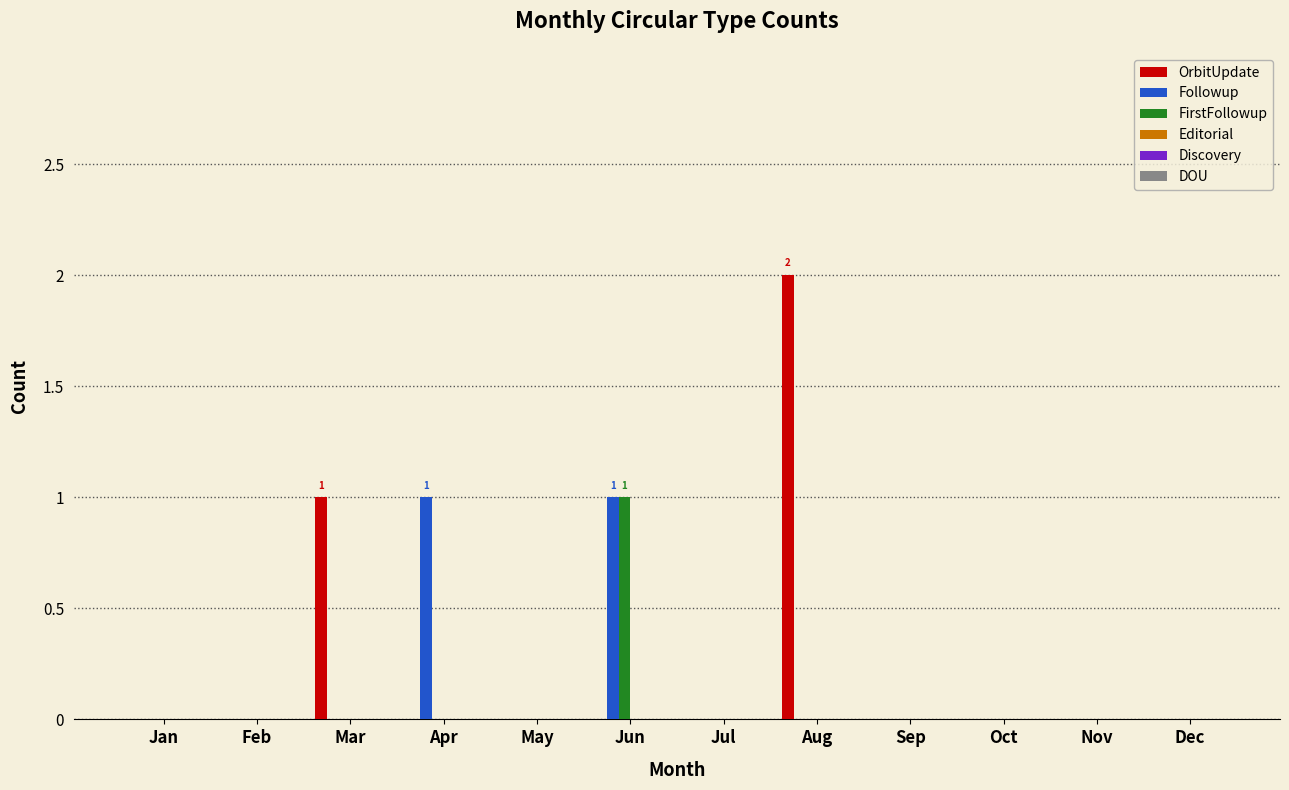

How many groups of bars are there?

12